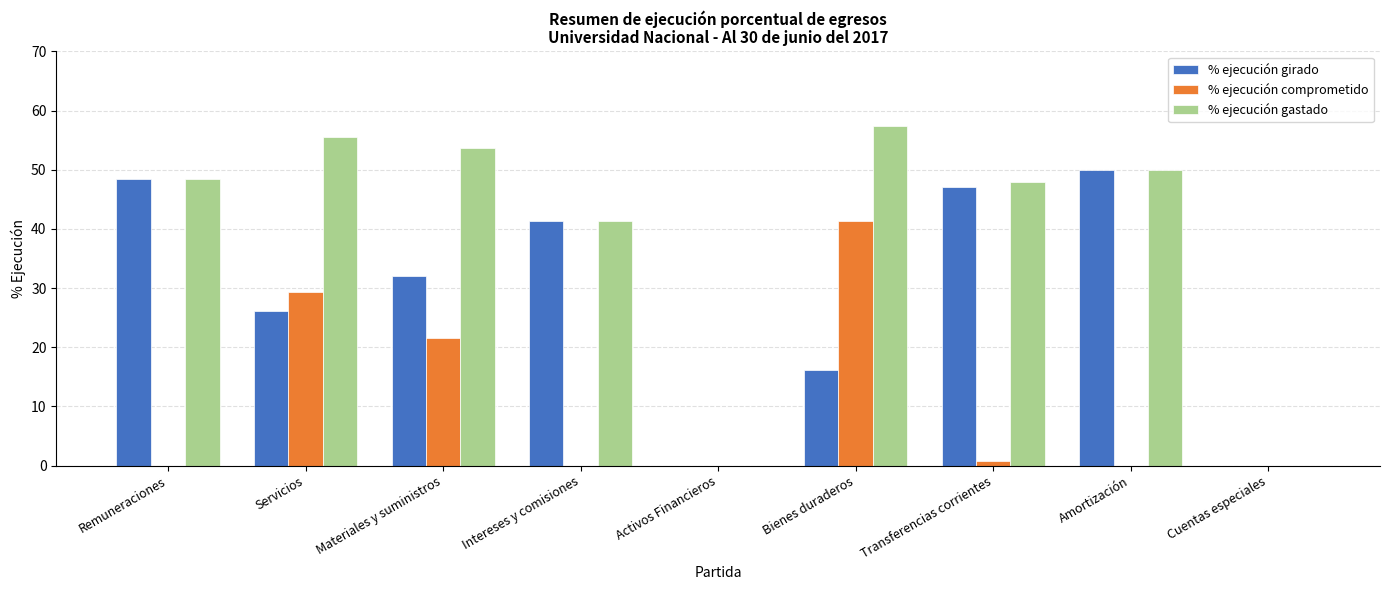

What is the average value of the % ejecución girado series?

29.0